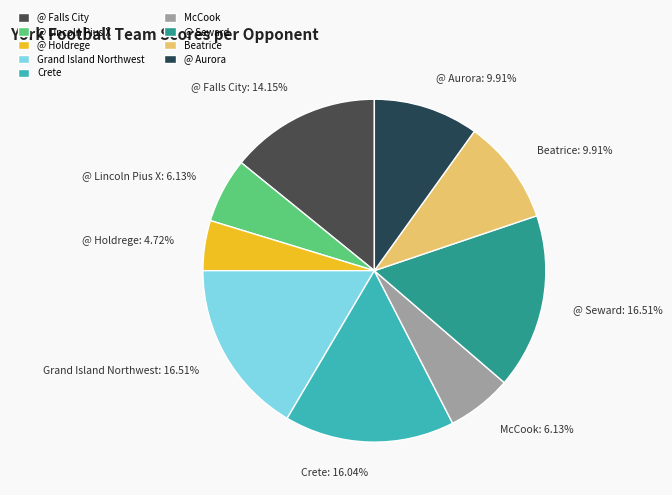

To the nearest percent, what is the difference between the Crete and @ Lincoln Pius X slice percentages?

10%